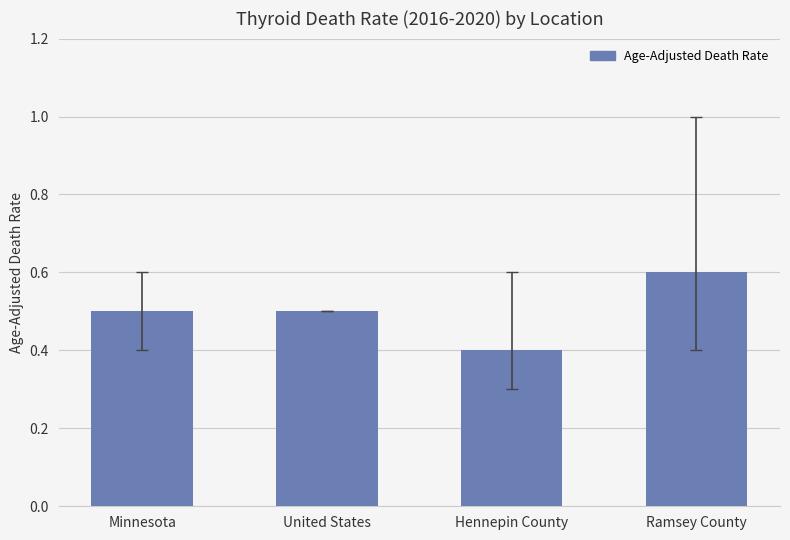

What is the greatest value displayed?

0.6